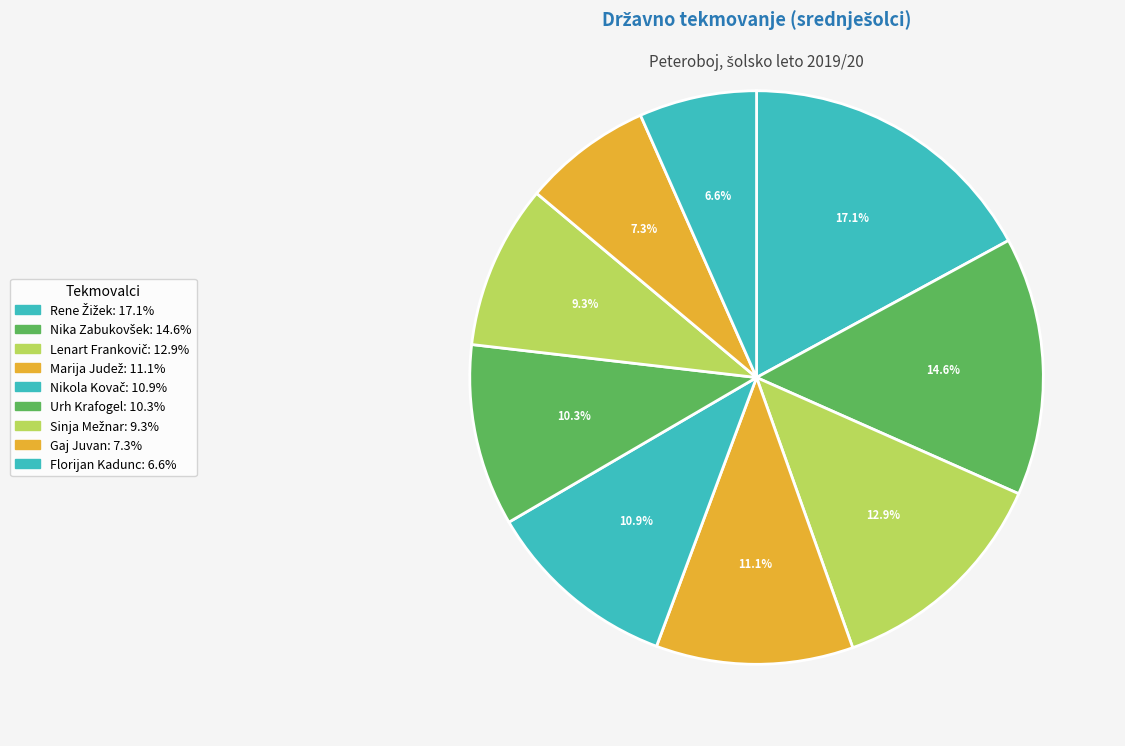

Between Gaj Juvan and Sinja Mežnar, which is larger?

Sinja Mežnar